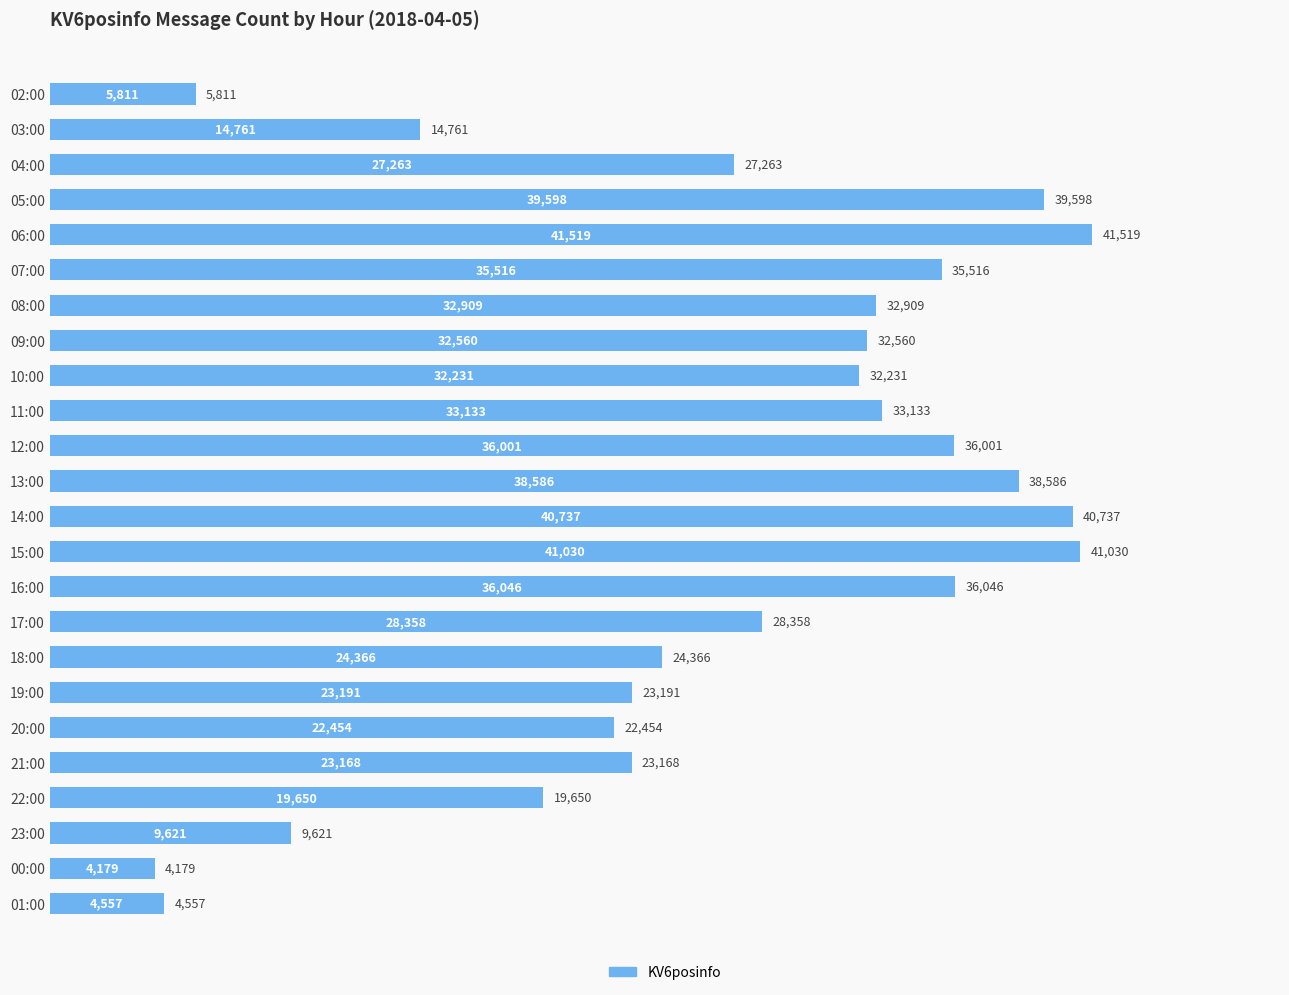

What is the maximum value shown in the chart?

41519